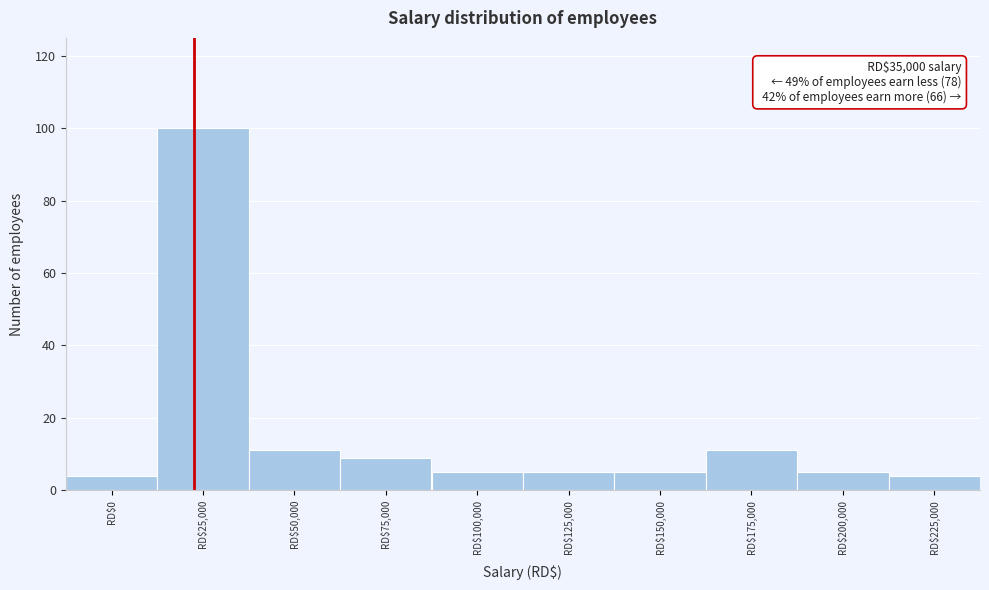

Reading left to right, extract all data points from this chart.

4	100	11	9	5	5	5	11	5	4